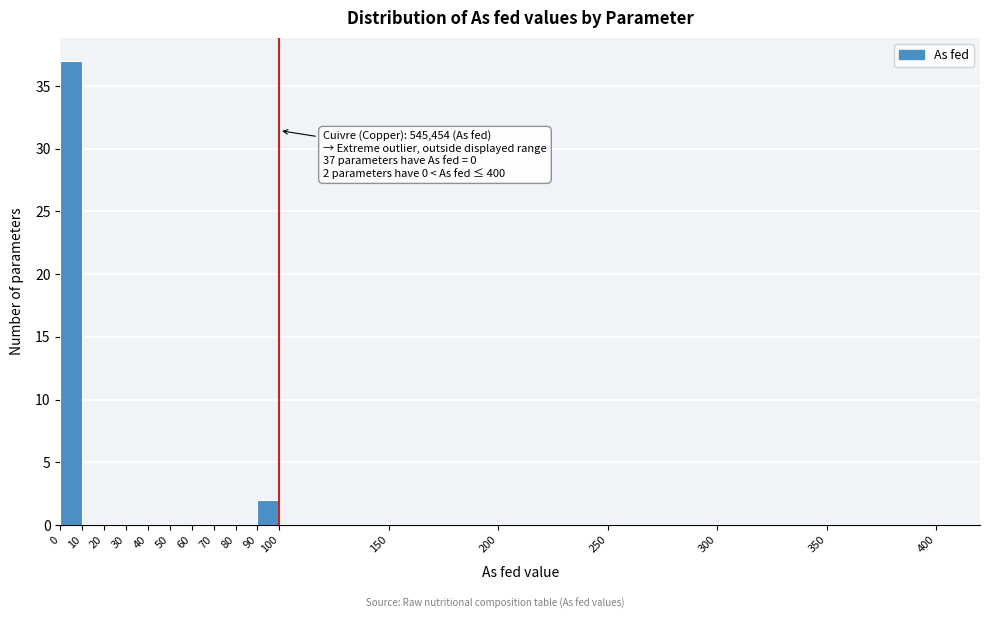

Which range on the x-axis has the tallest bar?

0 to 10